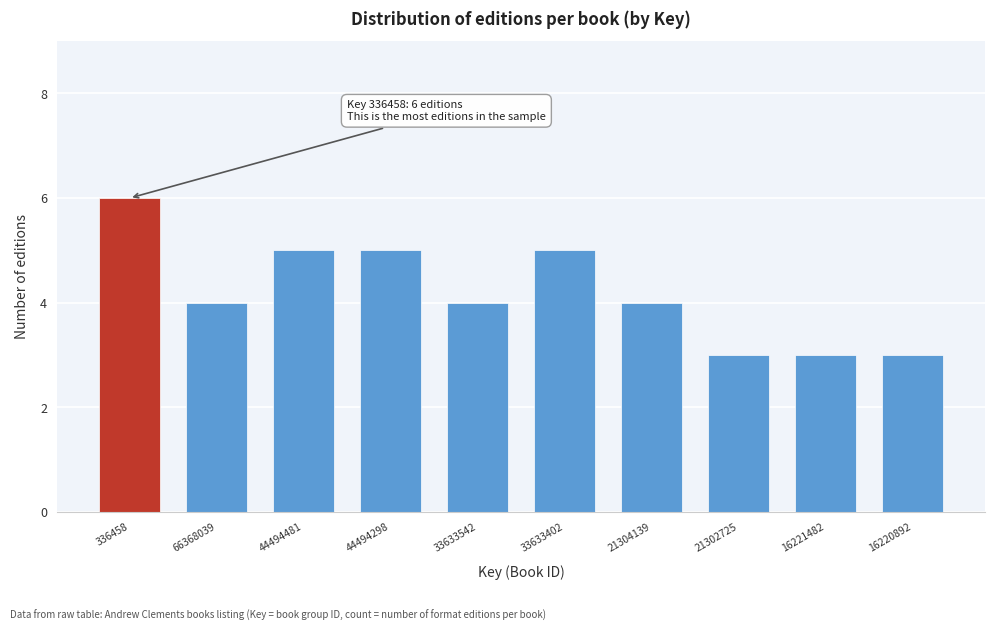

Reading right to left, extract all data points from this chart.

3	3	3	4	5	4	5	5	4	6